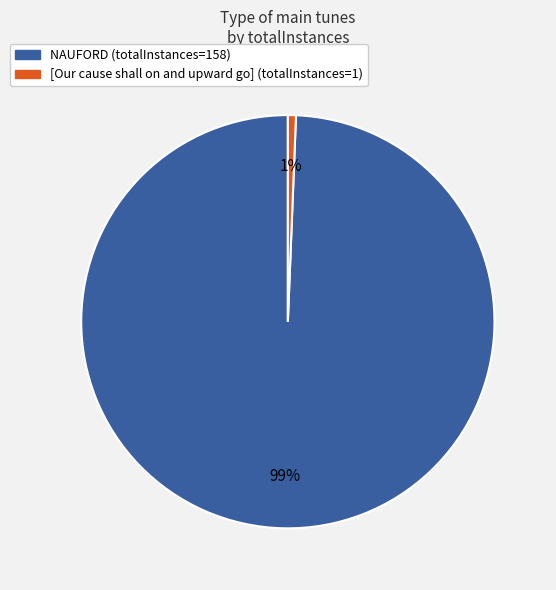

Is the sum of NAUFORD and [Our cause shall on and upward go] greater than half?

Yes